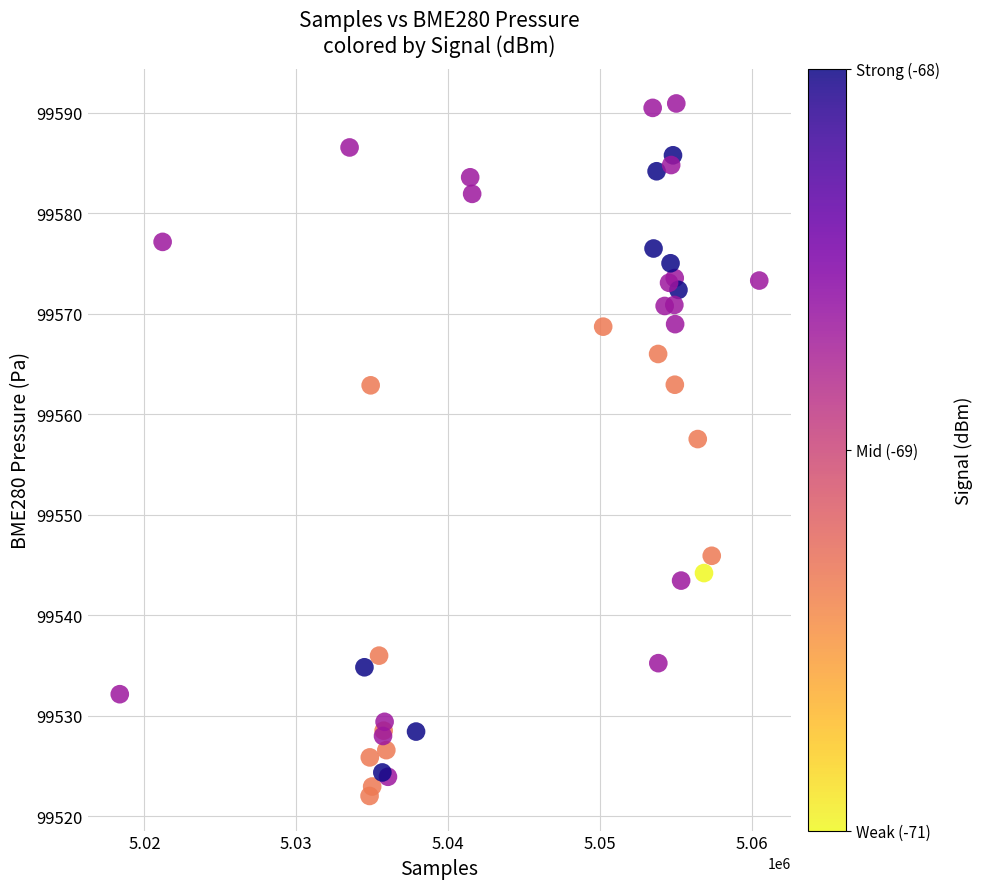

What Y value in the scatter plot is closest to 99556?

99557.5